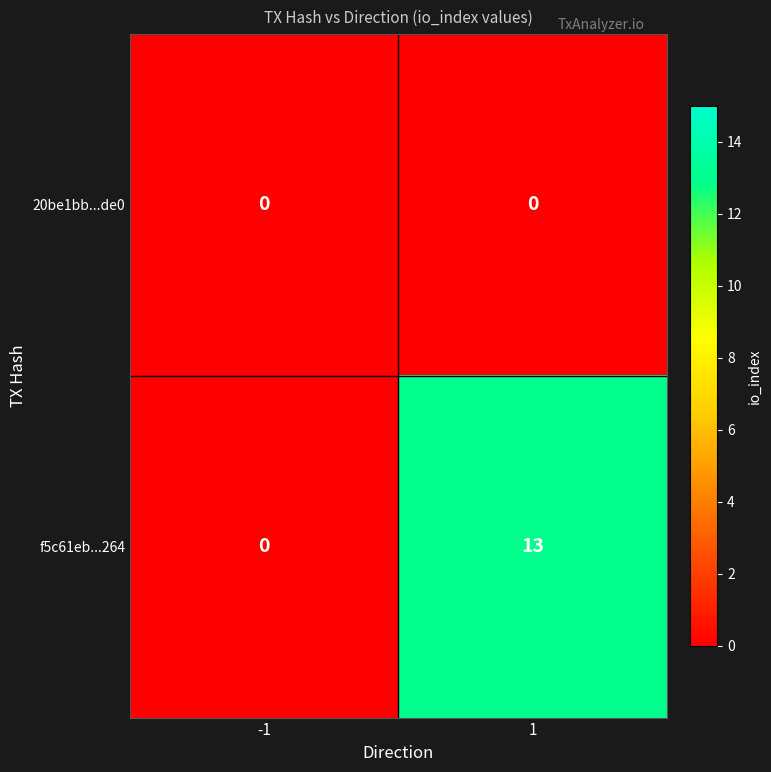

How many data points does each series have?

2